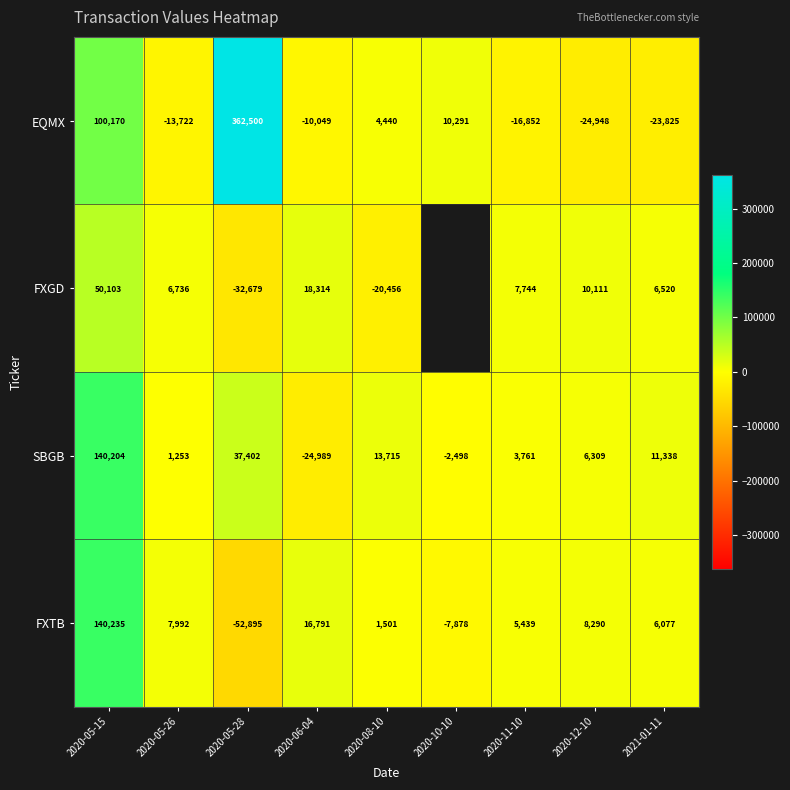

True or false: FXGD has a value of 17718 at 2020-12-10.

False